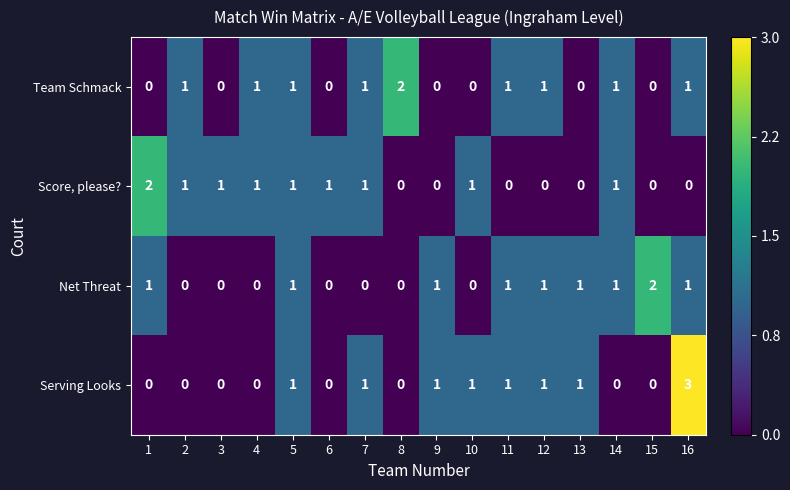

What is the difference between the highest and lowest values at 16?

3